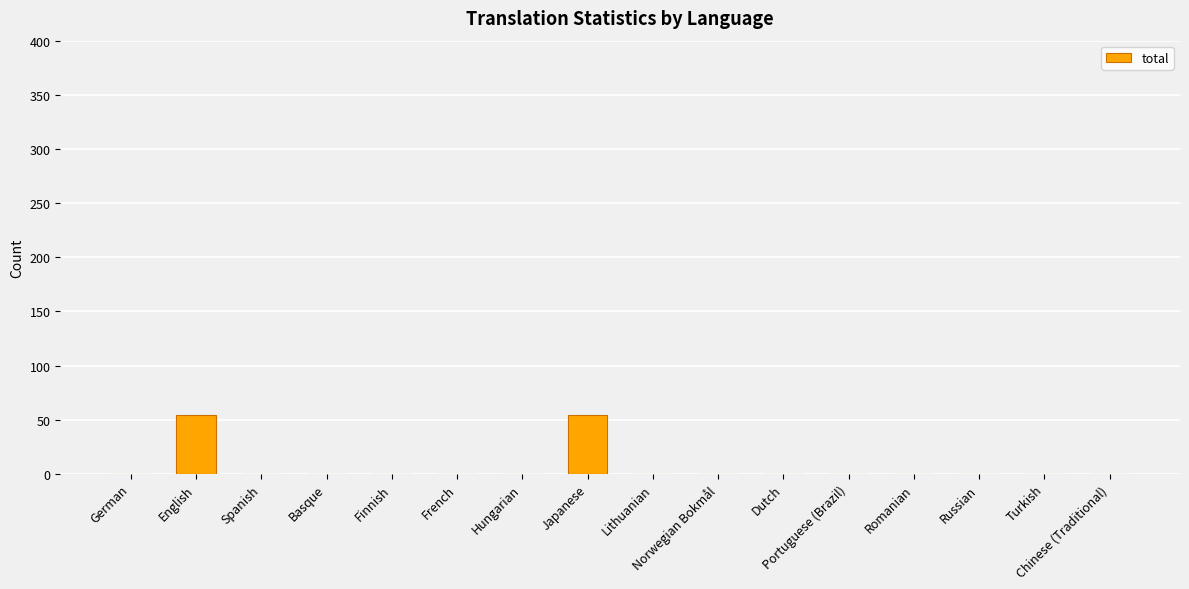

What is the sum of all values?

108